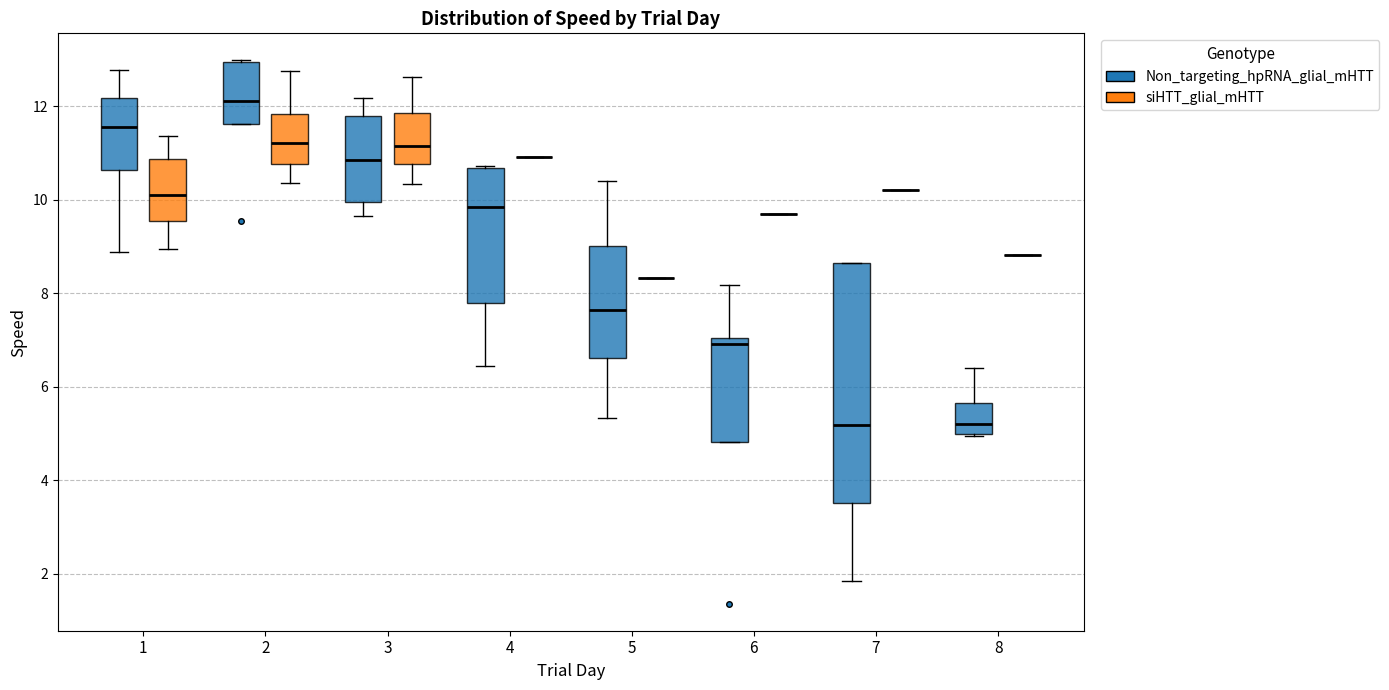

Reading left to right, transcribe this box plot: for each box, give where its median line is, the range the box spans, and where its two whiskers end, as read against the y-axis. The values are not printed on the chart, so give them approximately, as read against the axis.

1 (Non_targeting_hpRNA_glial_mHTT): median 11.6, box 10.6 to 12.2, whiskers 8.8 to 12.8
1 (siHTT_glial_mHTT): median 10.2, box 9.6 to 10.8, whiskers 9.0 to 11.4
2 (Non_targeting_hpRNA_glial_mHTT): median 12.2, box 11.6 to 13.0, whiskers 11.6 to 13.0
2 (siHTT_glial_mHTT): median 11.2, box 10.8 to 11.8, whiskers 10.4 to 12.8
3 (Non_targeting_hpRNA_glial_mHTT): median 10.8, box 10.0 to 11.8, whiskers 9.6 to 12.2
3 (siHTT_glial_mHTT): median 11.2, box 10.8 to 11.8, whiskers 10.4 to 12.6
4 (Non_targeting_hpRNA_glial_mHTT): median 9.8, box 7.8 to 10.6, whiskers 6.4 to 10.8
4 (siHTT_glial_mHTT): box collapsed to a line at 11.0, whiskers 11.0 to 11.0
5 (Non_targeting_hpRNA_glial_mHTT): median 7.6, box 6.6 to 9.0, whiskers 5.4 to 10.4
5 (siHTT_glial_mHTT): box collapsed to a line at 8.4, whiskers 8.4 to 8.4
6 (Non_targeting_hpRNA_glial_mHTT): median 7.0 (just below the box's upper edge), box 4.8 to 7.0, whiskers 4.8 to 8.2
6 (siHTT_glial_mHTT): box collapsed to a line at 9.6, whiskers 9.6 to 9.6
7 (Non_targeting_hpRNA_glial_mHTT): median 5.2, box 3.6 to 8.6, whiskers 1.8 to 8.6
7 (siHTT_glial_mHTT): box collapsed to a line at 10.2, whiskers 10.2 to 10.2
8 (Non_targeting_hpRNA_glial_mHTT): median 5.2, box 5.0 to 5.6, whiskers 5.0 to 6.4
8 (siHTT_glial_mHTT): box collapsed to a line at 8.8, whiskers 8.8 to 8.8